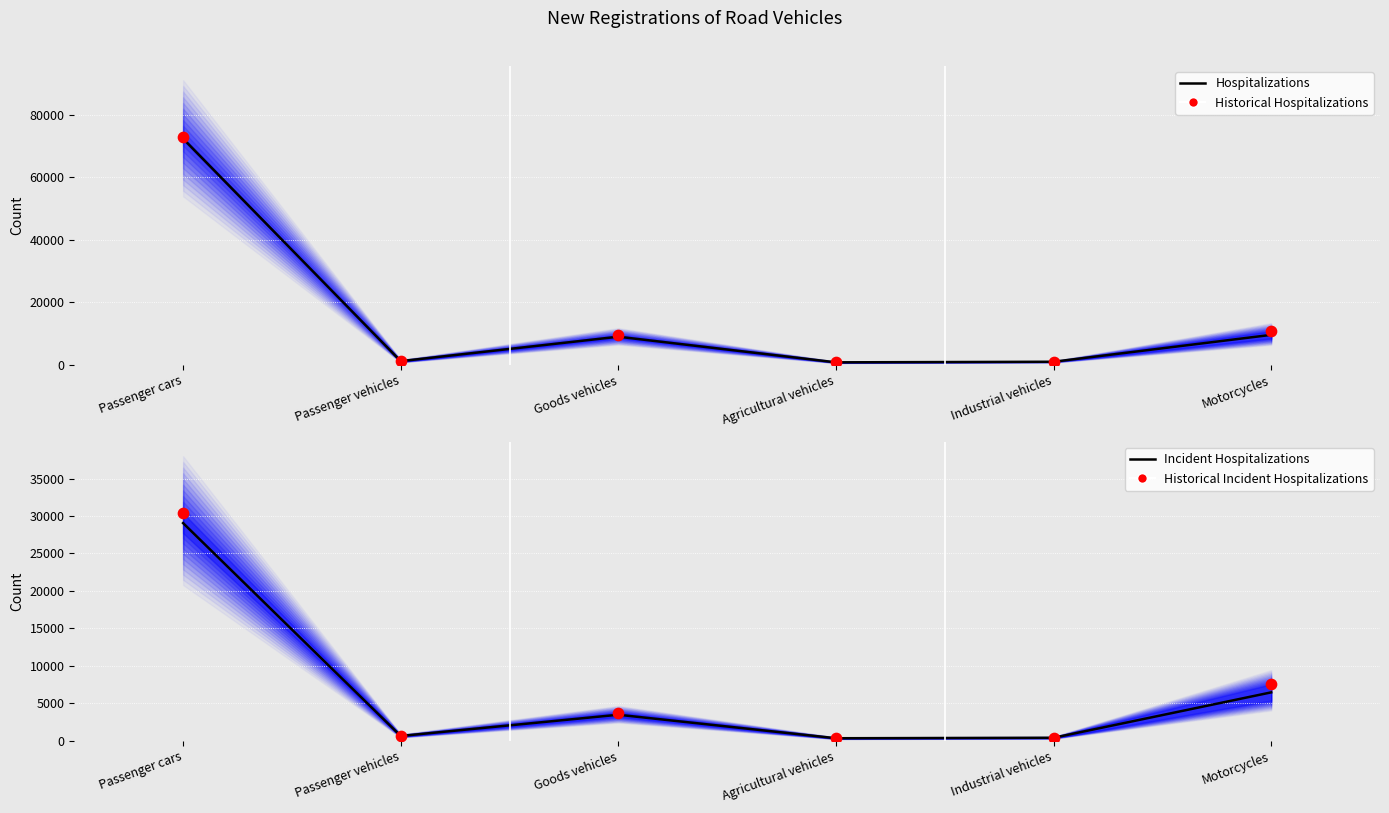

At which category is the sum across all series the highest?

Passenger cars